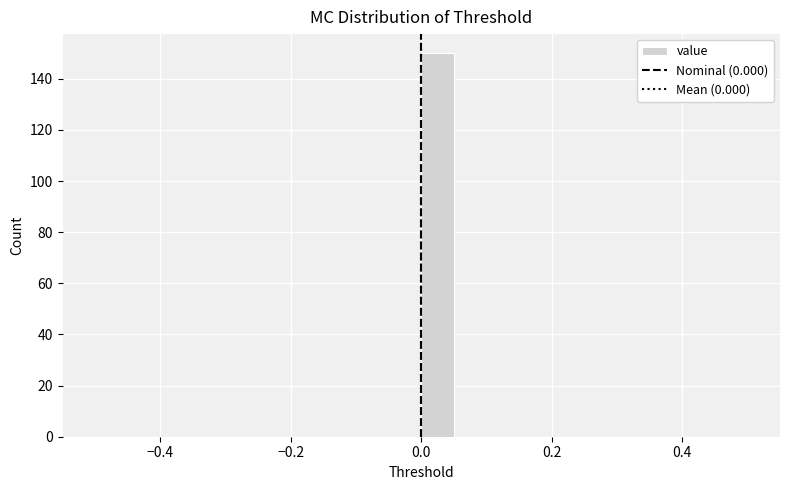

Around what value on the x-axis is the tallest bar? Give the approximate position of its centre, as read against the axis.

0.02